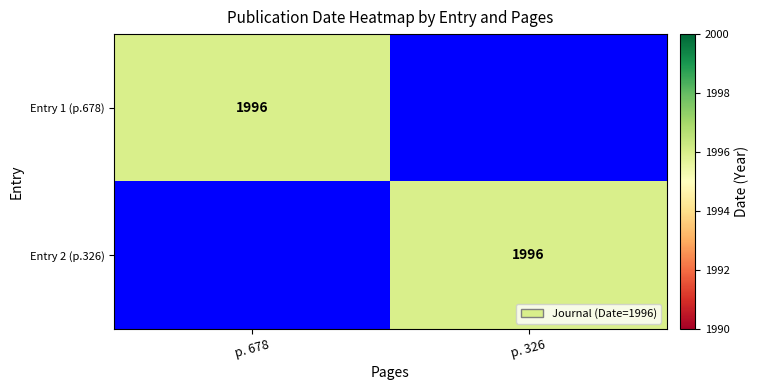

The Entry 1 (p.678) series shows 1996 at p. 678. True or false?

True